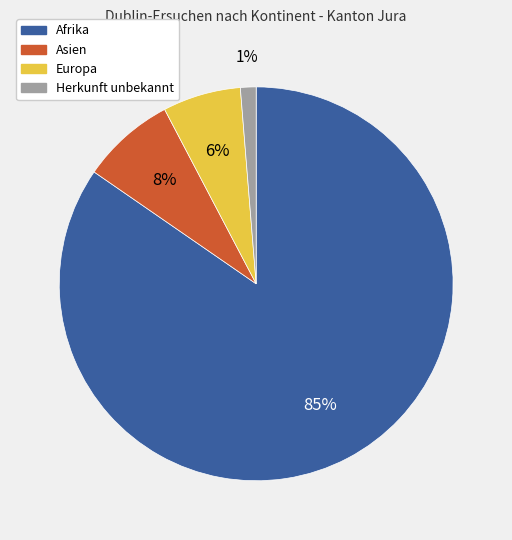

Between Europa and Asien, which is larger?

Asien